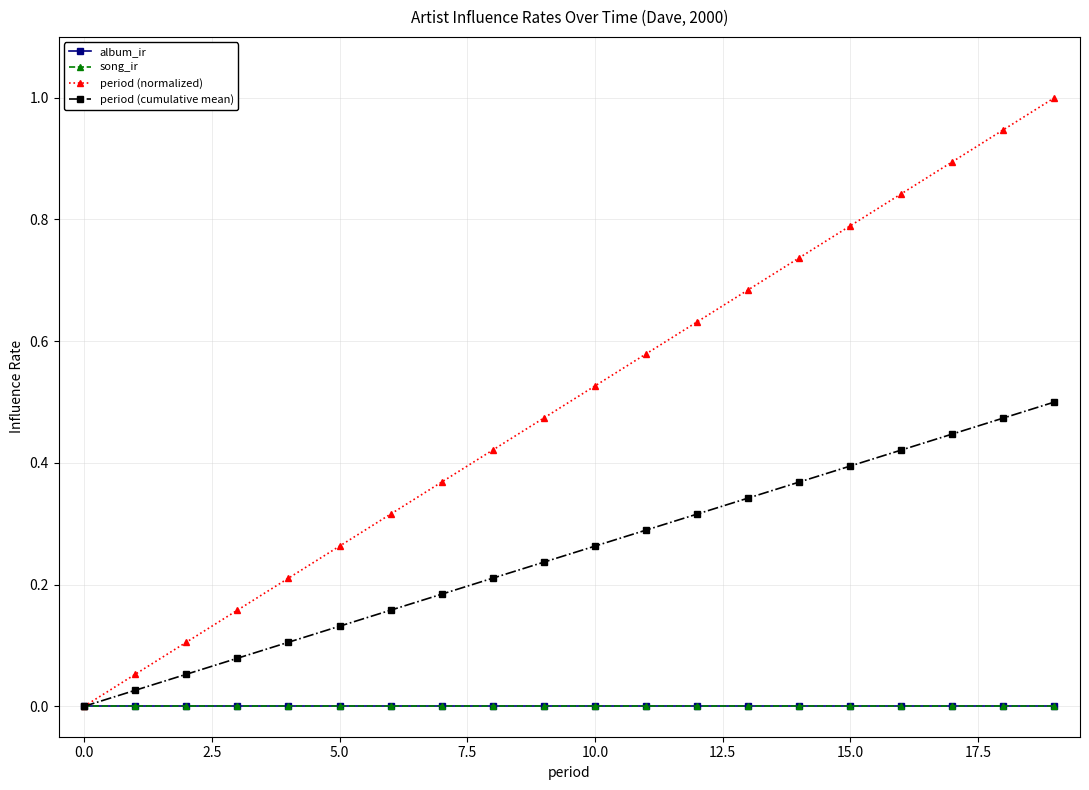

True or false: song_ir has more than 0 interior local peaks.

False